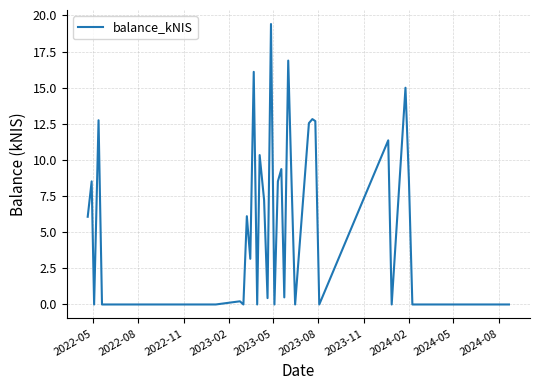

What is the greatest value displayed?

19.4